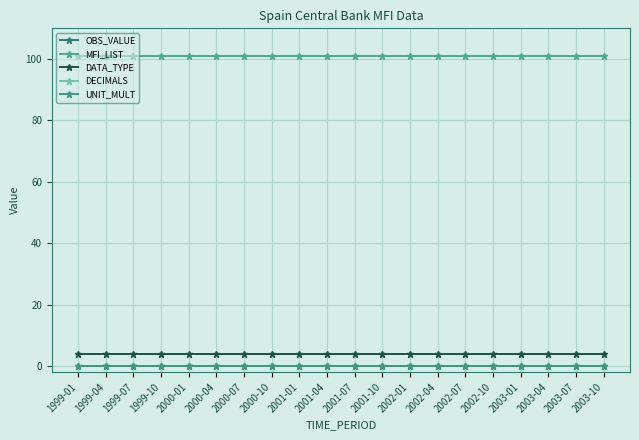

True or false: DECIMALS and DATA_TYPE intersect in this chart.

False